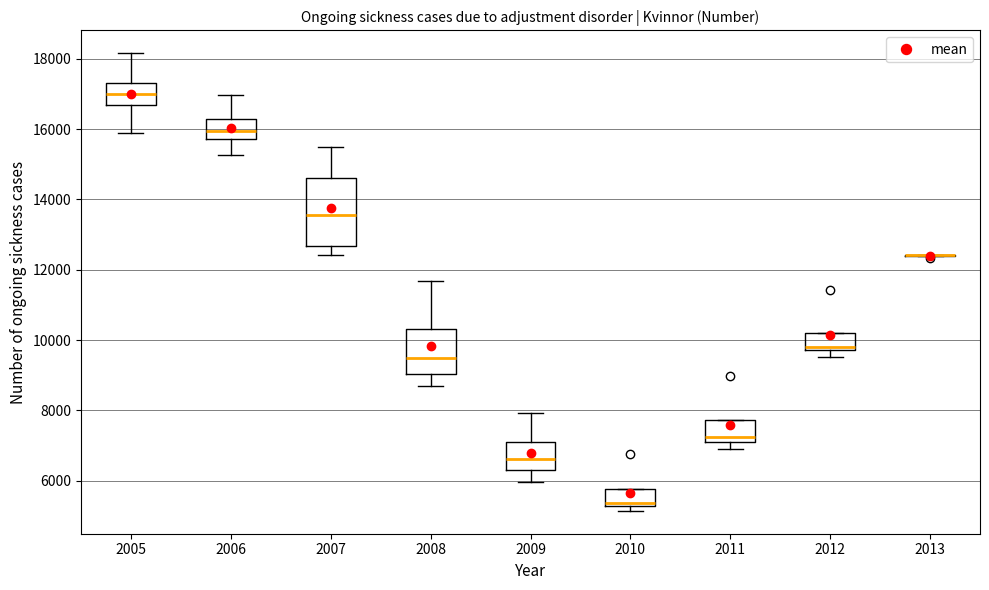

Where is the lower edge of the box at x = 2010 on the y-axis? The values are not printed on the chart, so give them approximately, as read against the axis.

5200